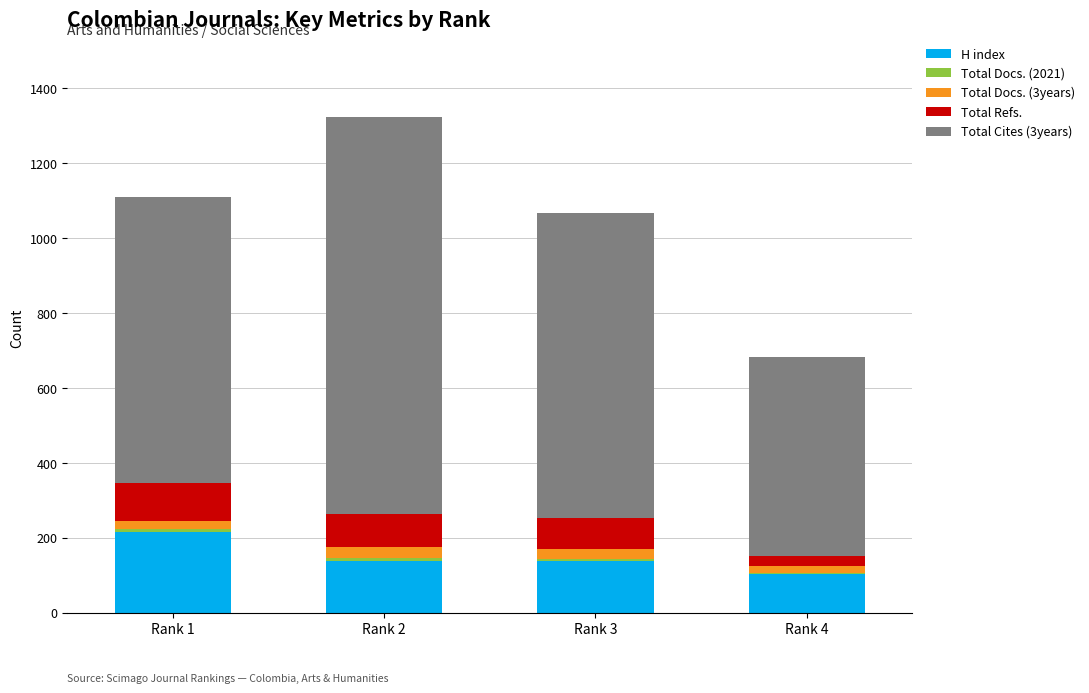

Are the bars grouped side by side (vs. stacked)?

No